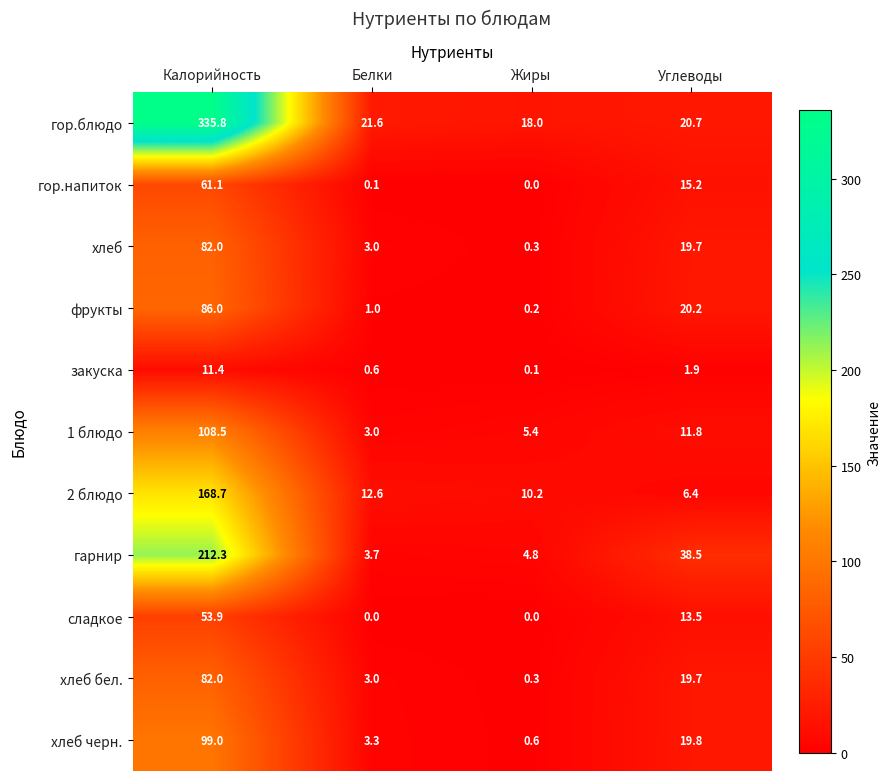

What is the spread (max minus min) of values at Углеводы?

36.6